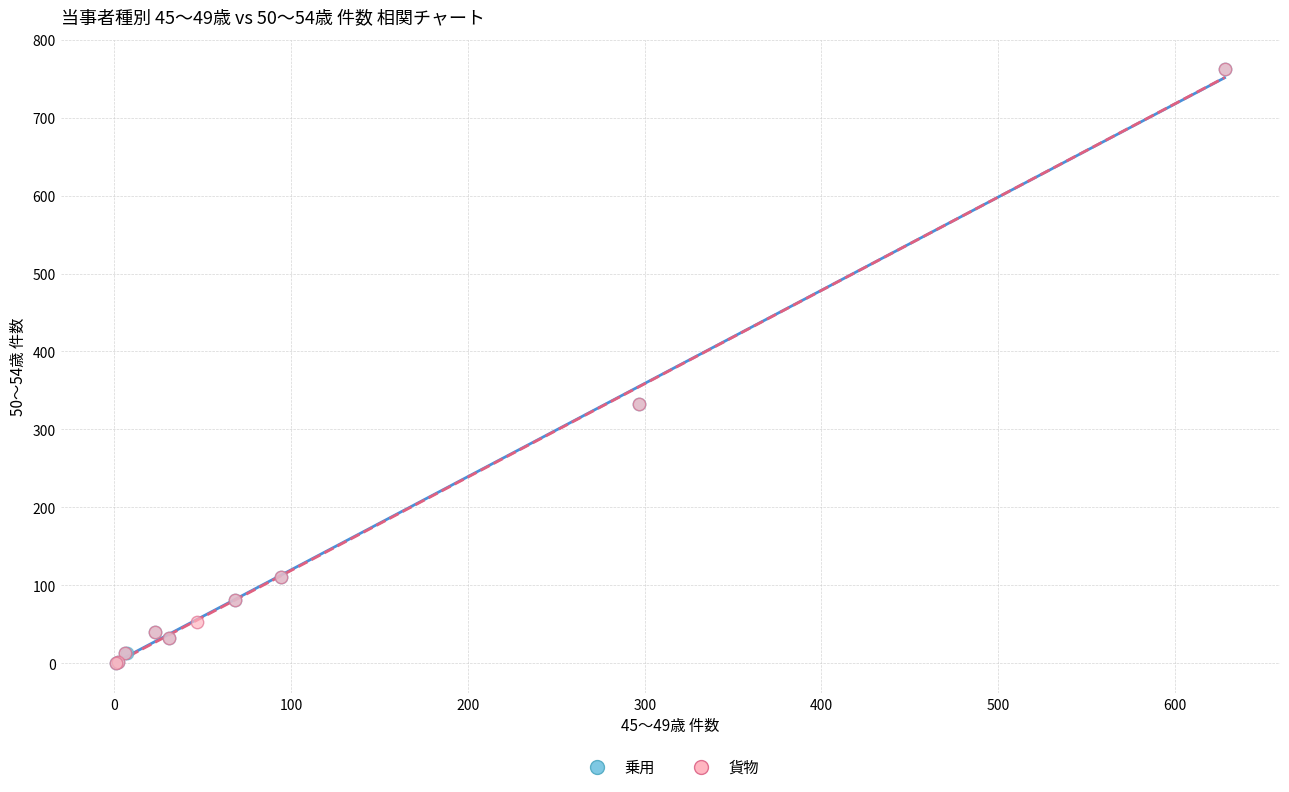

What are all the series names shown in the legend?

乗用, 貨物